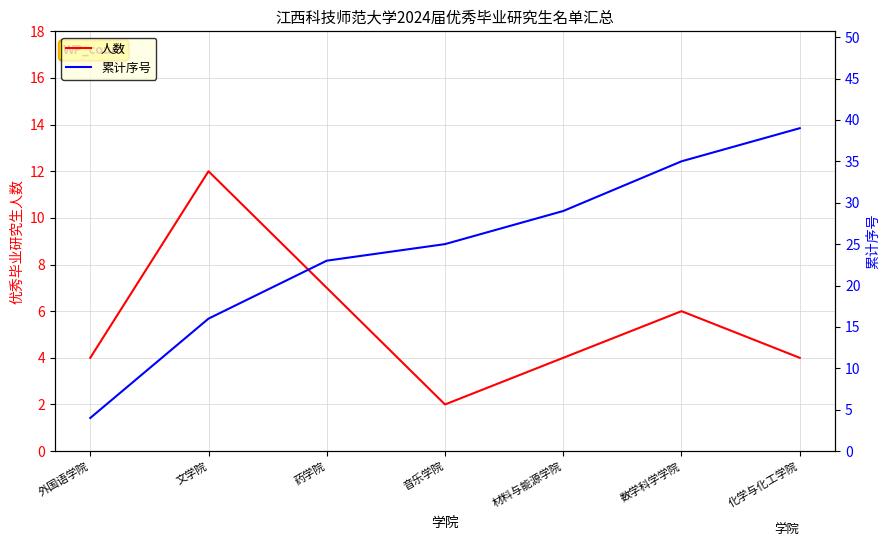

What position from the left is 材料与能源学院?

5